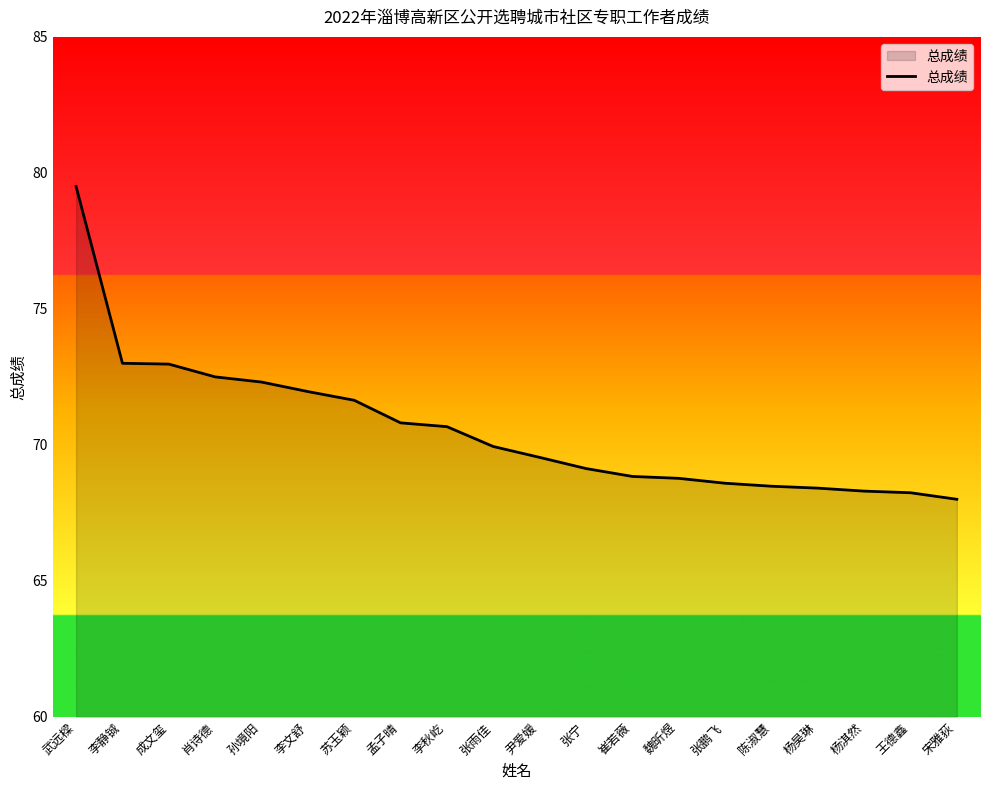

How many lines are shown in the chart?

1